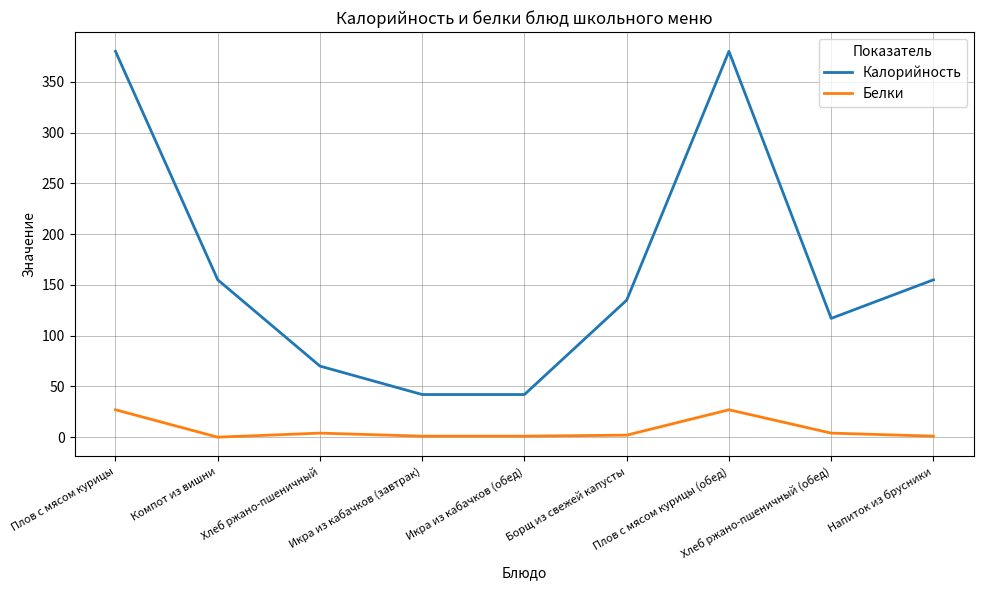

Which series has the largest range (max minus min)?

Калорийность